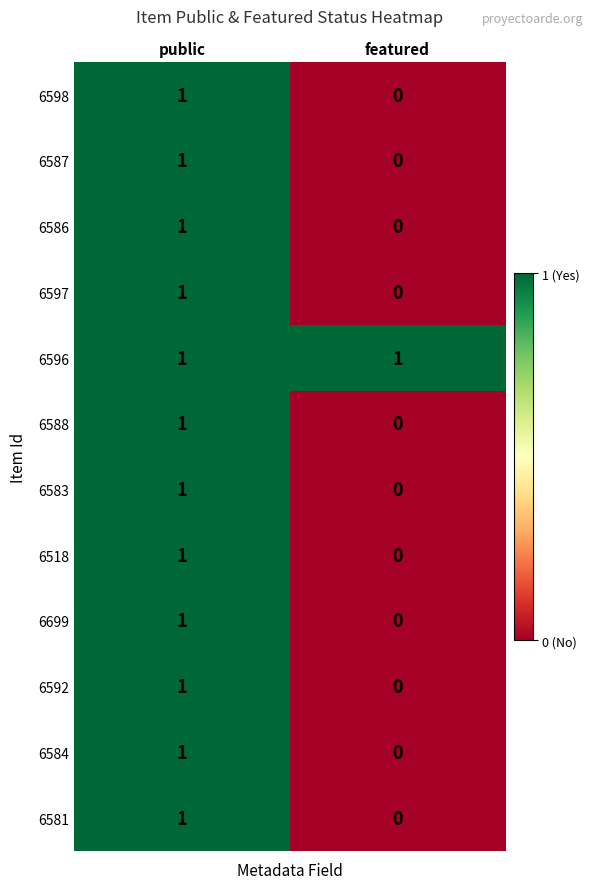

At which category does the chart reach its minimum across all series?

featured